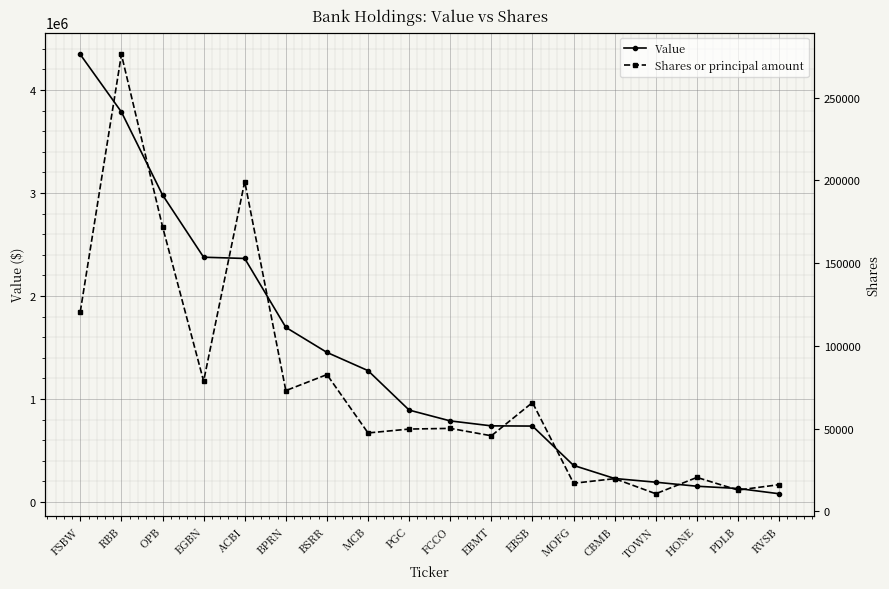

What is the average value of the Value series?

1365833